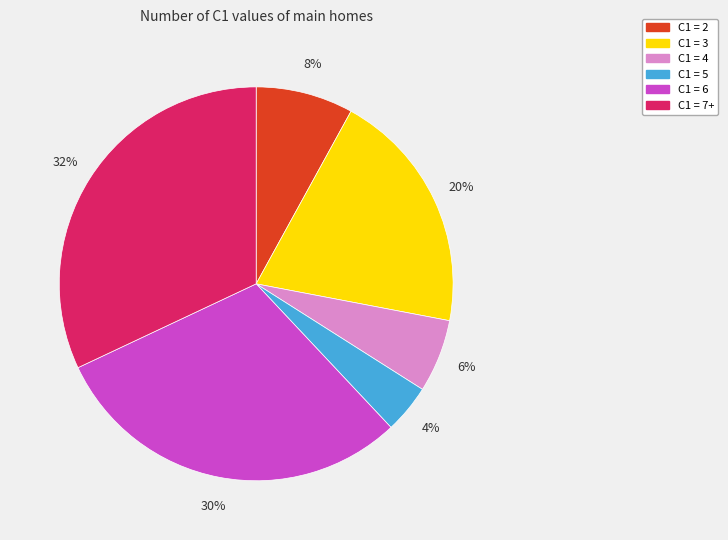

Which slice is the smallest?

C1 = 5